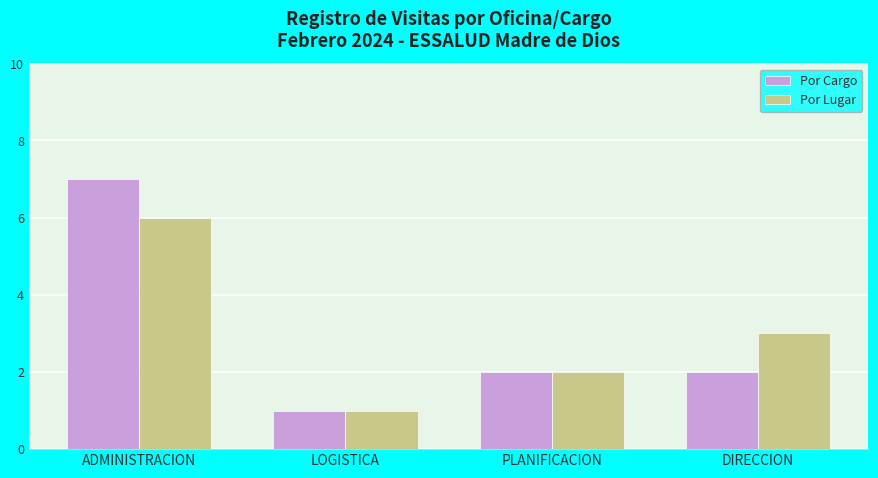

What is the difference between the Por Lugar values at ADMINISTRACION and DIRECCION?

3